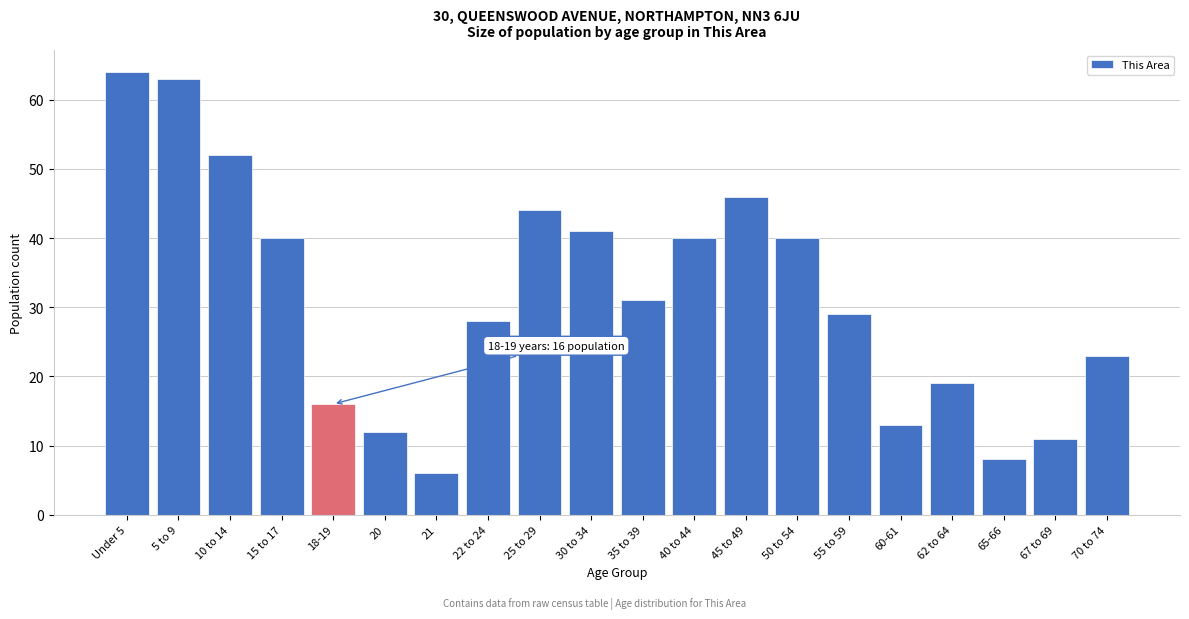

Reading left to right, transcribe all the data shown in this chart.

64	63	52	40	16	12	6	28	44	41	31	40	46	40	29	13	19	8	11	23